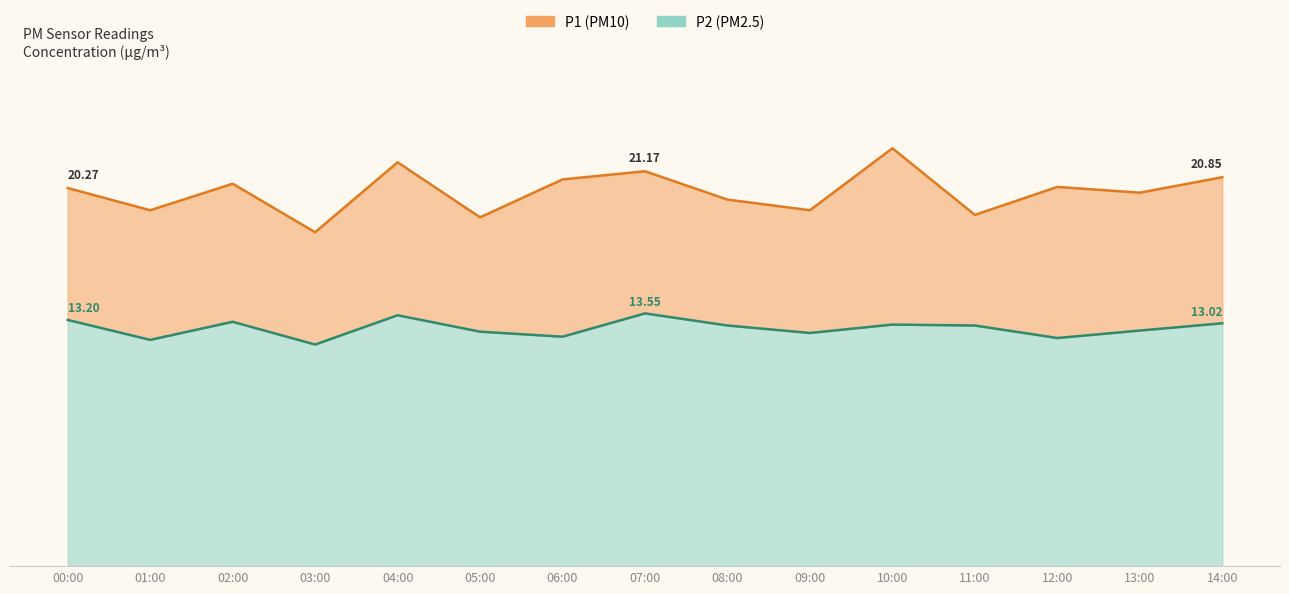

Is it true that P2 equals 19.0 at 02:00?

False